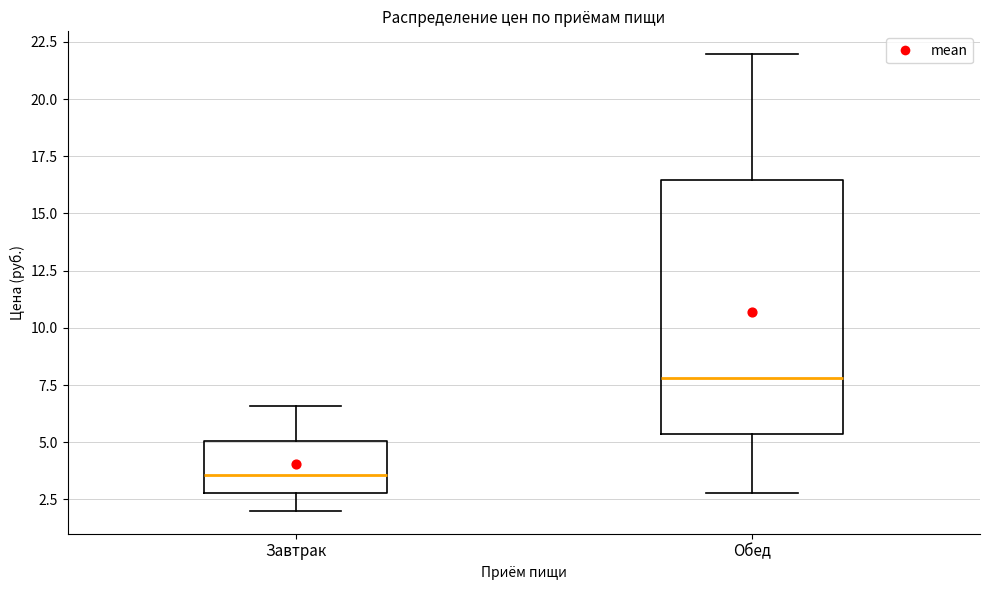

Which box's median line is the lowest?

Завтрак